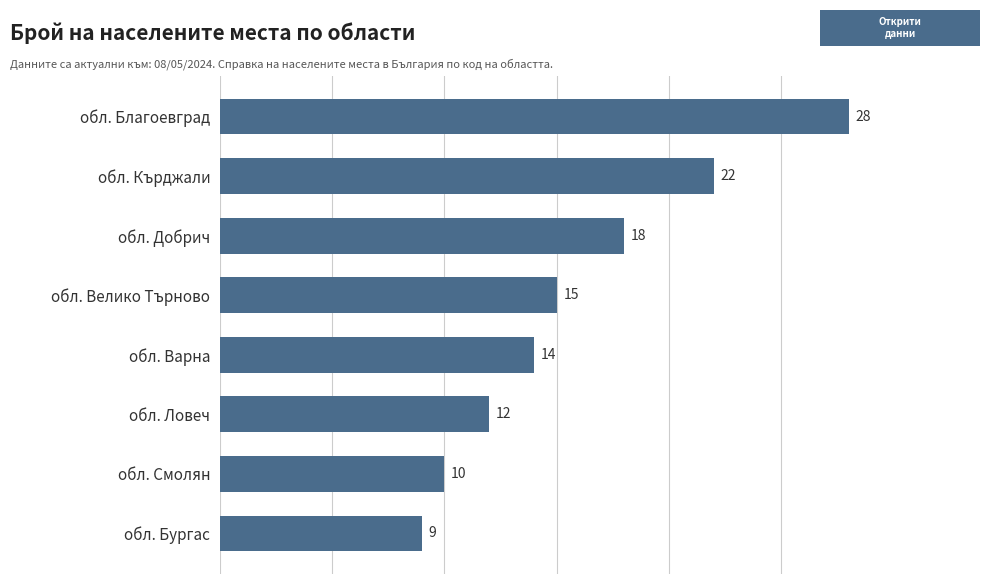

List the labels in order of value, smallest first.

обл. Бургас, обл. Смолян, обл. Ловеч, обл. Варна, обл. Велико Търново, обл. Добрич, обл. Кърджали, обл. Благоевград